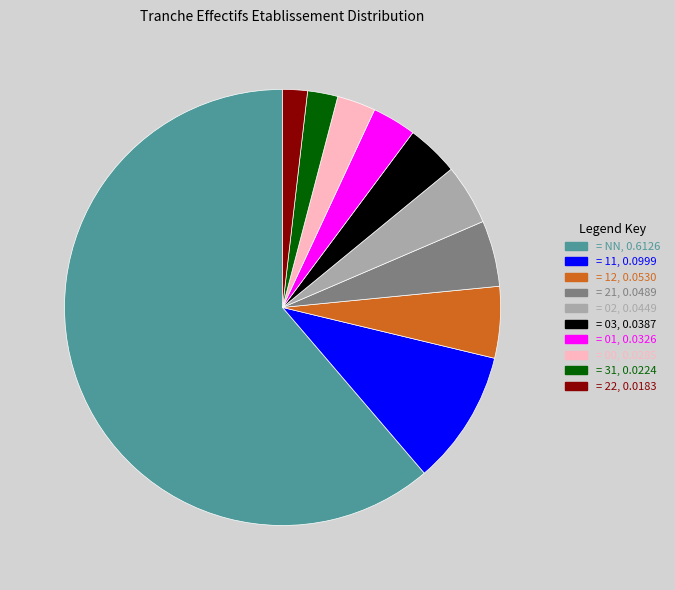

Does any single category account for the majority?

Yes